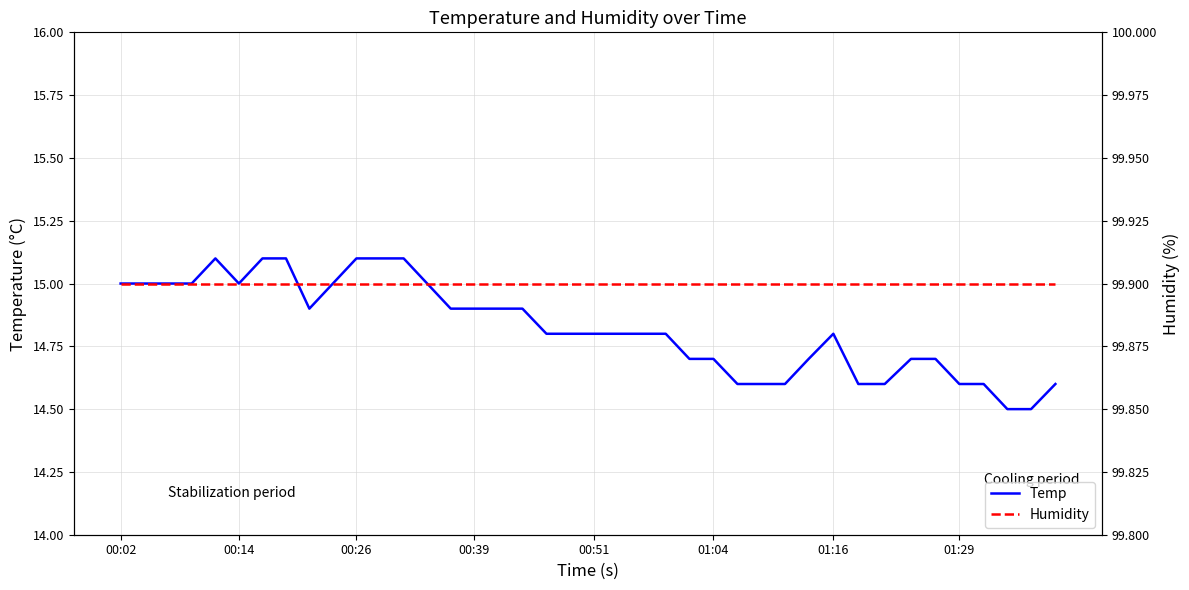

True or false: Humidity and Temp intersect in this chart.

False